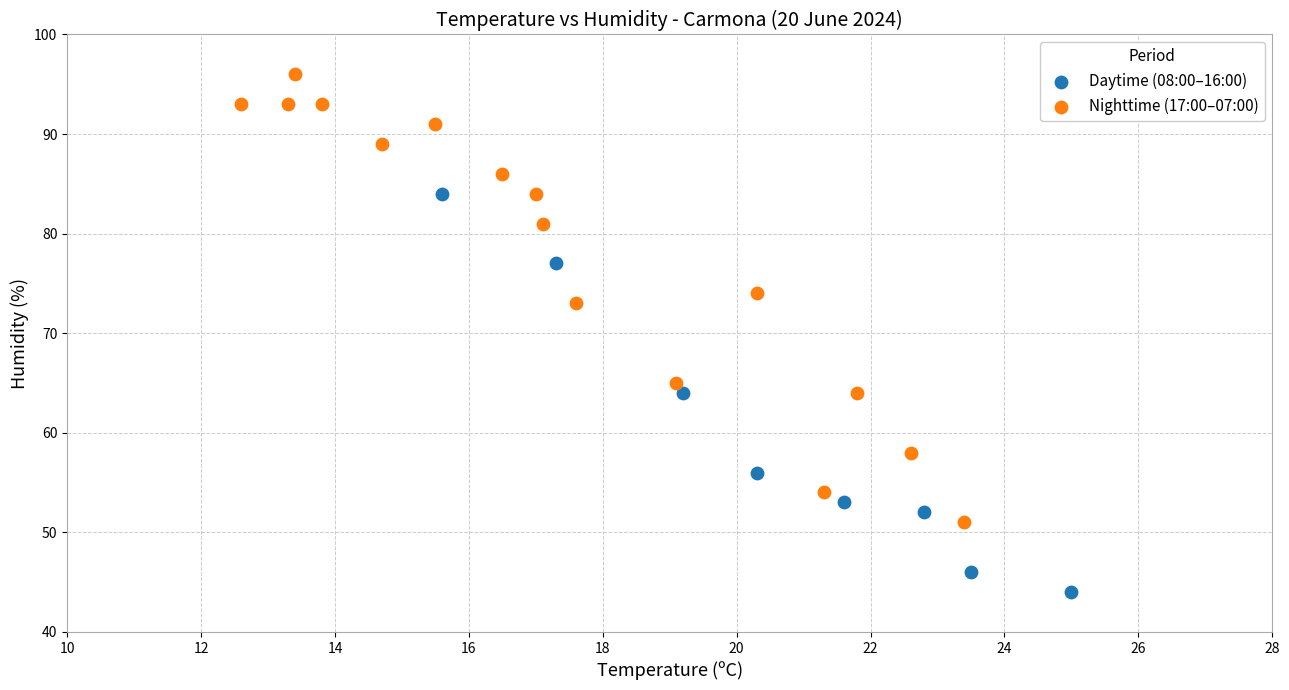

Which series reaches the minimum Y coordinate?

Daytime (08:00–16:00)